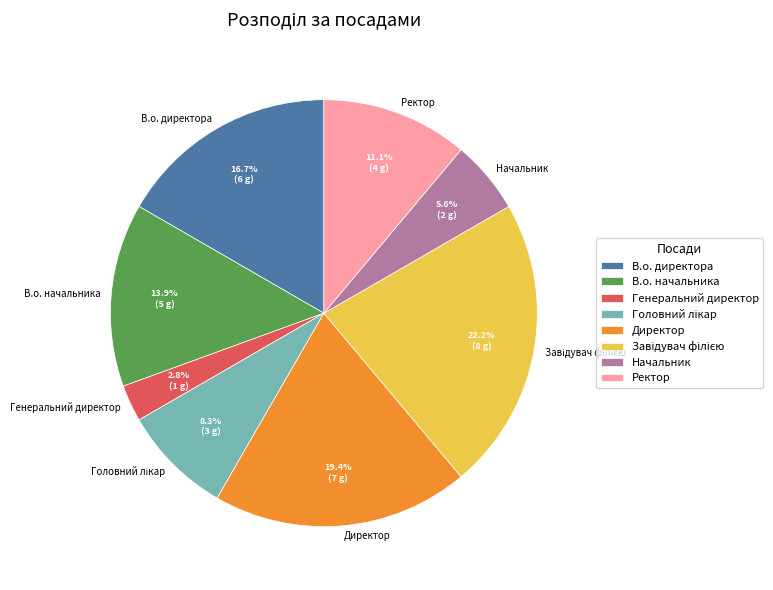

Is Ректор the majority of the pie?

No